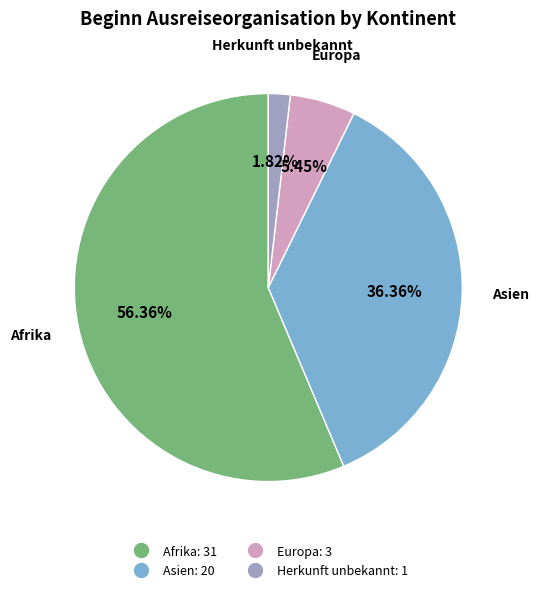

Is there any slice that represents more than half of the pie?

Yes